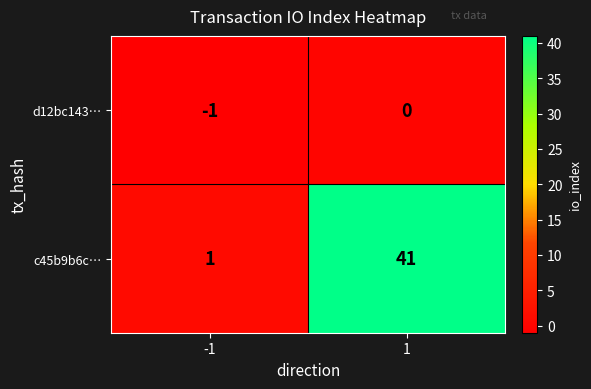

What is the highest value of the c45b9b6c… series?

41